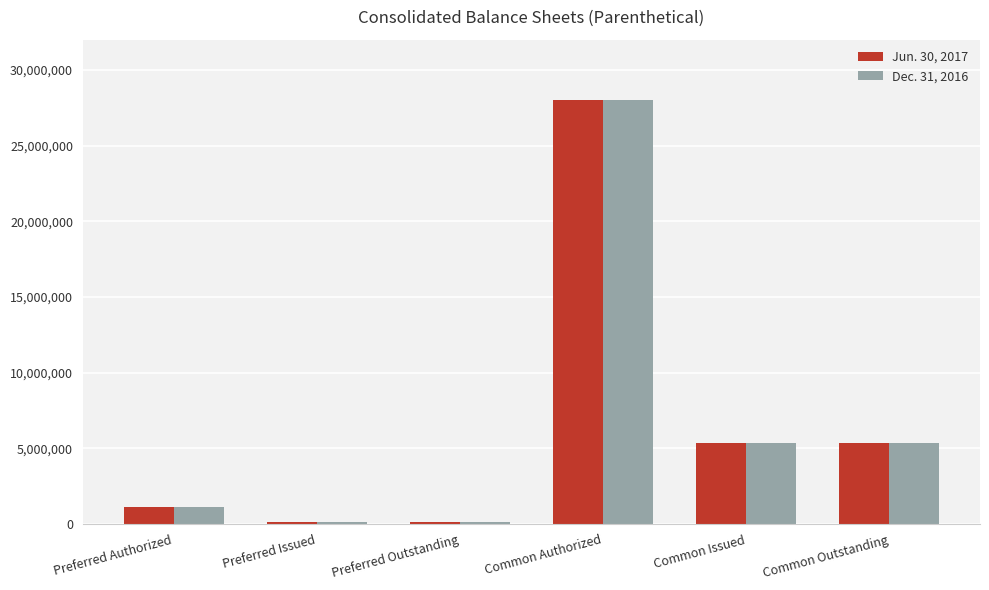

What is the value of the Dec. 31, 2016 bar at the 4th from the left?

28000000